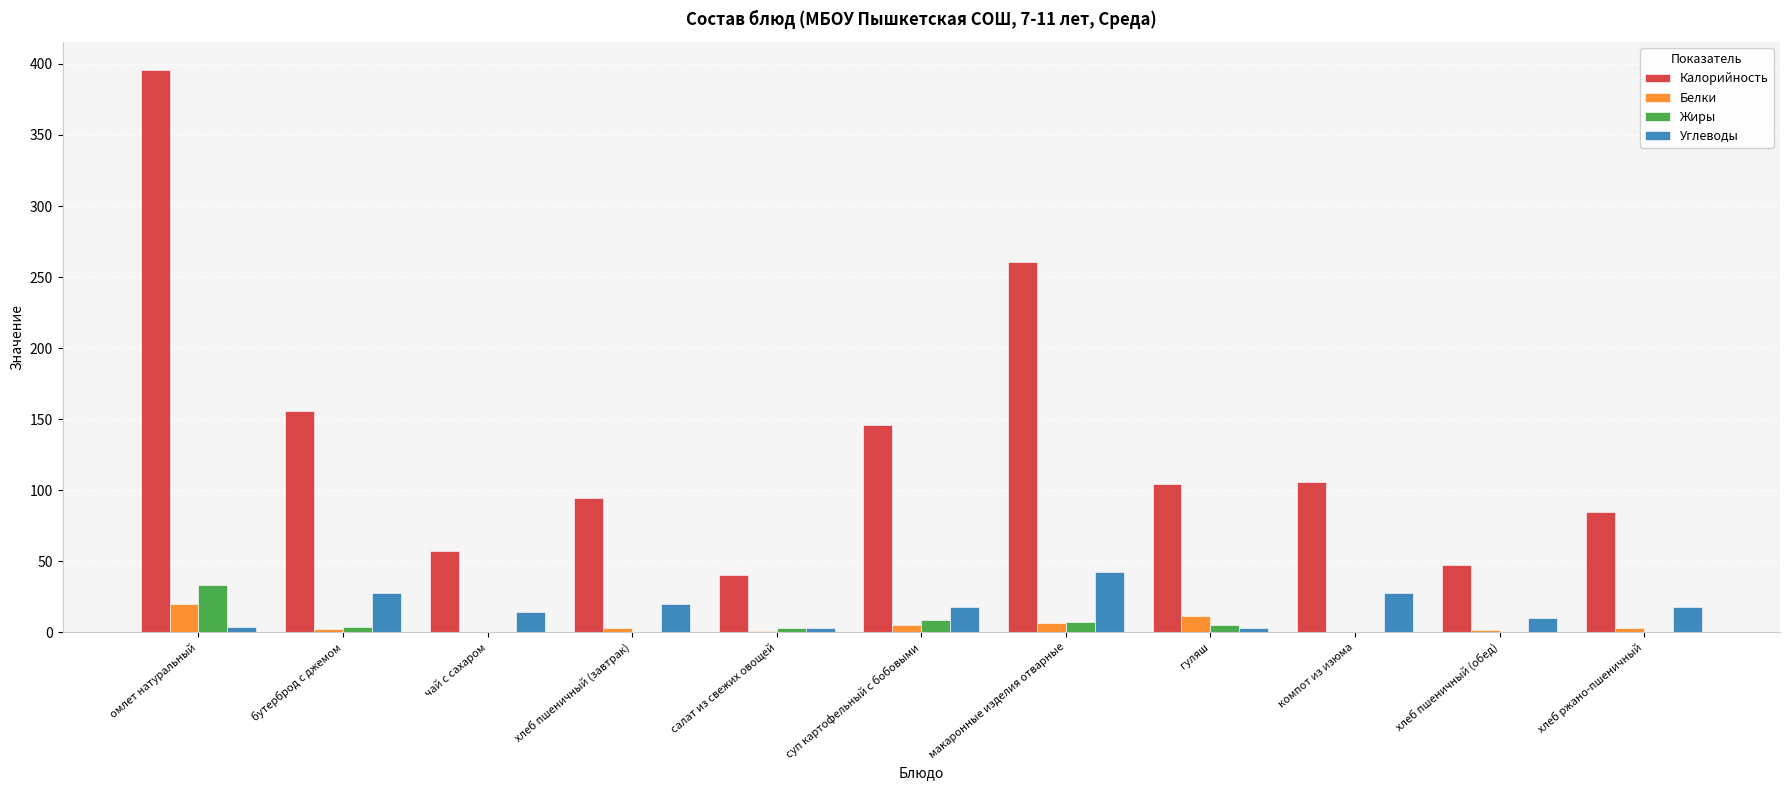

Is it true that Белки equals 0.4 at компот из изюма?

True